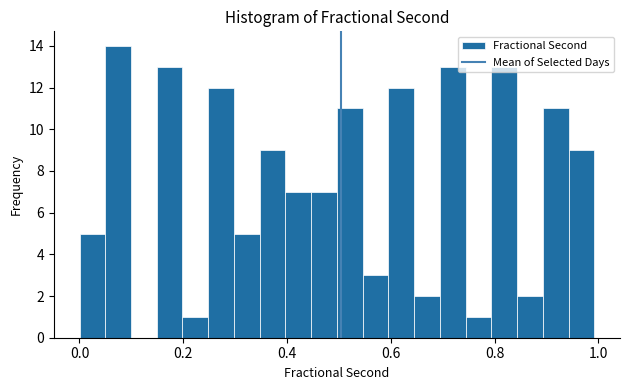

Read against the x-axis, roughly where is the centre of the tallest bar?

0.08